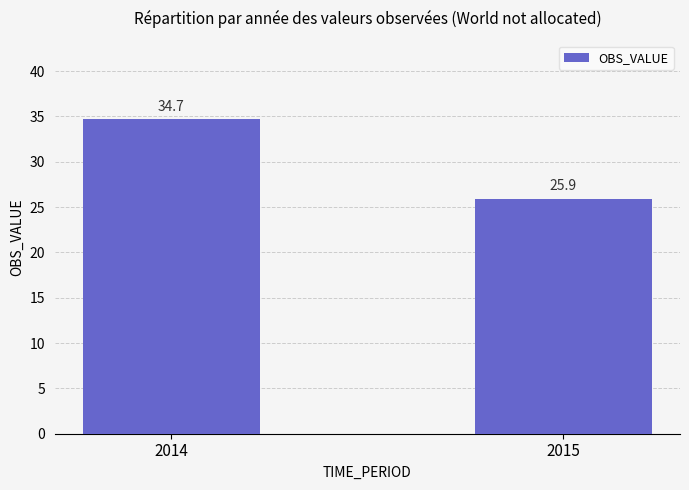

How many data points does each series have?

2